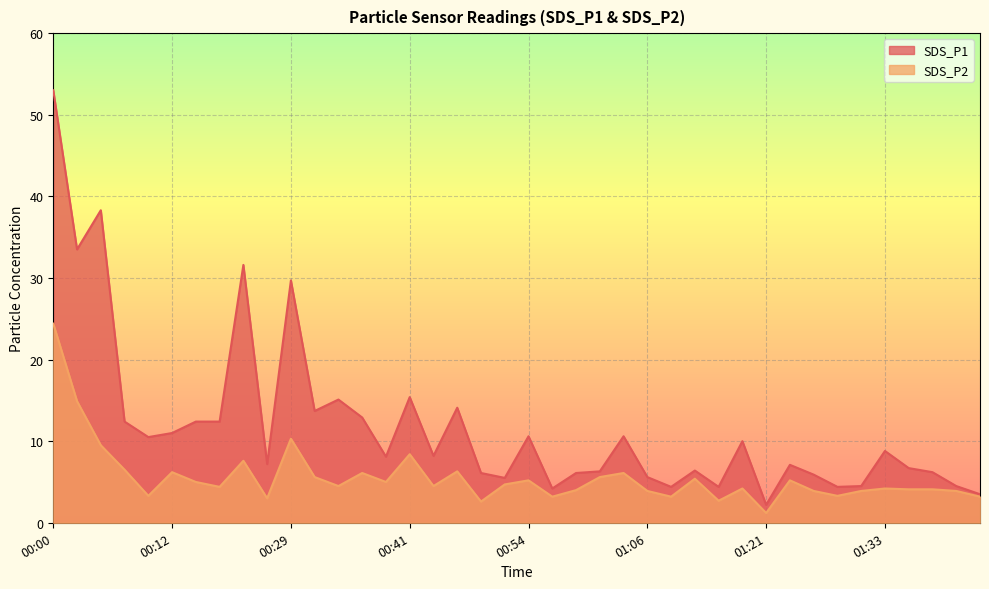

True or false: SDS_P2 and SDS_P1 intersect in this chart.

False